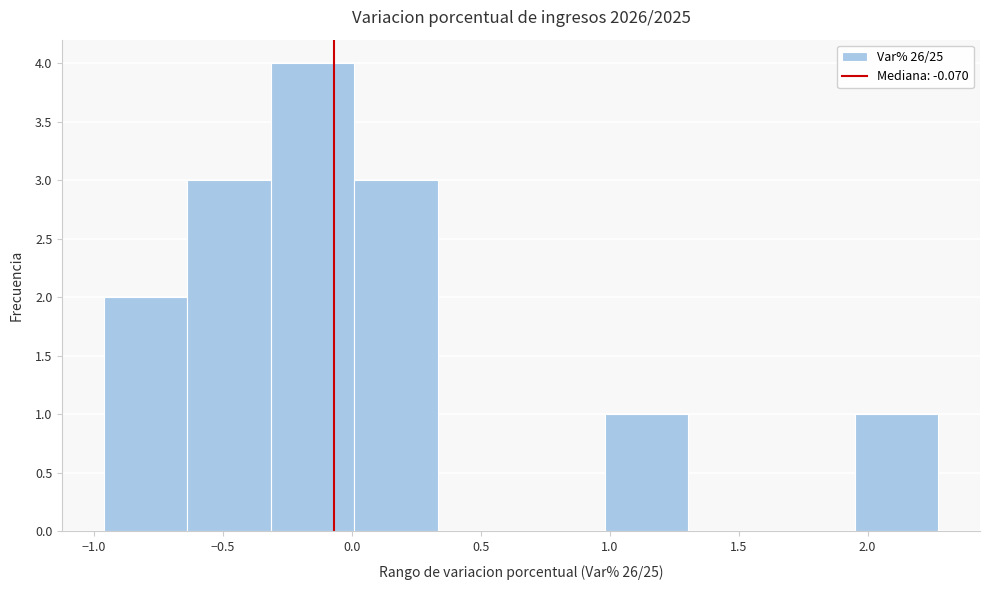

Reading left to right, list every bar in this chart as the range it spans on the x-axis followed by its height. Neither the bar edges nor the heights are printed on the chart, so give them approximately, as read against the axes.

-0.95 to -0.65: 2
-0.65 to -0.30: 3
-0.30 to 0.00: 4
0.00 to 0.35: 3
0.35 to 0.65: 0
0.65 to 1.00: 0
1.00 to 1.30: 1
1.30 to 1.65: 0
1.65 to 1.95: 0
1.95 to 2.25: 1